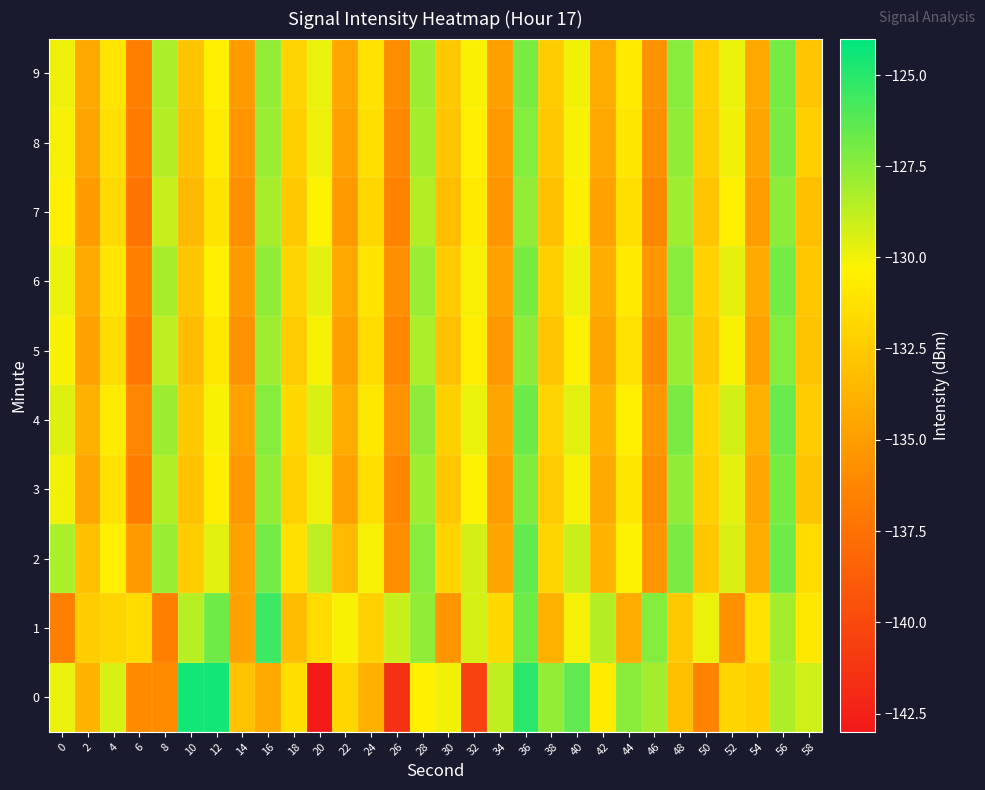

What is the total value across all series at 8?

-1299.4